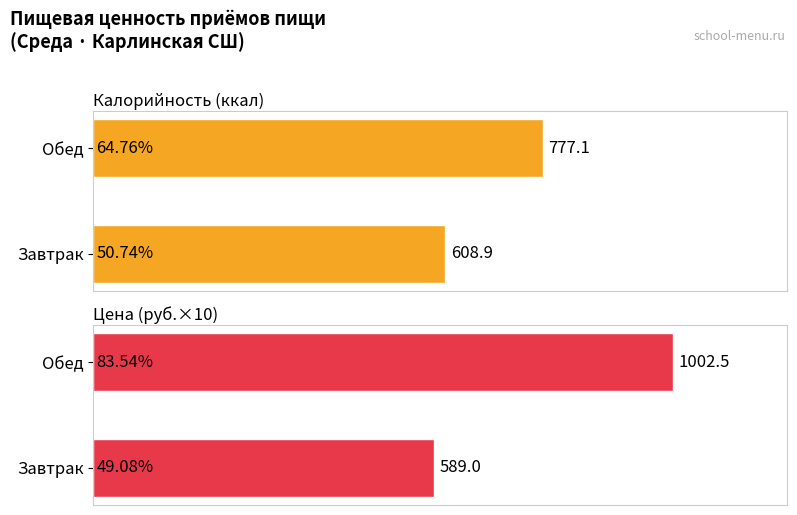

Is it true that Углеводы equals 31.2 at Завтрак?

False